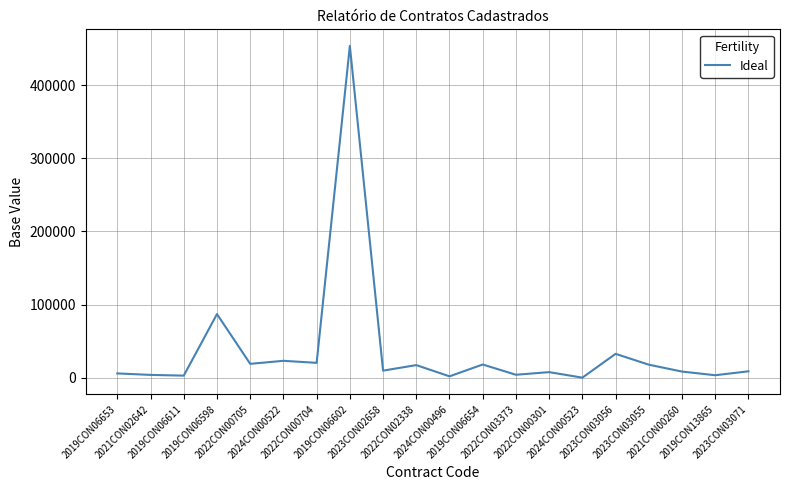

What is the greatest value displayed?

453771